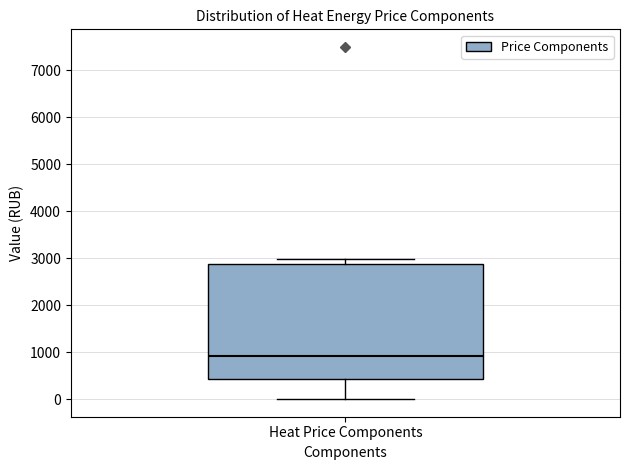

Where does the median line of the box for Heat Price Components sit on the y-axis? The values are not printed on the chart, so give them approximately, as read against the axis.

900